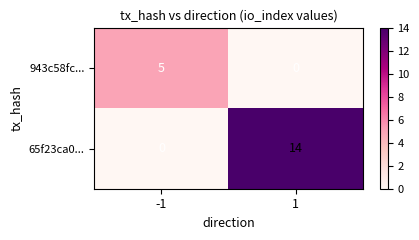

How many data points in 65f23ca0... are less than 14?

1